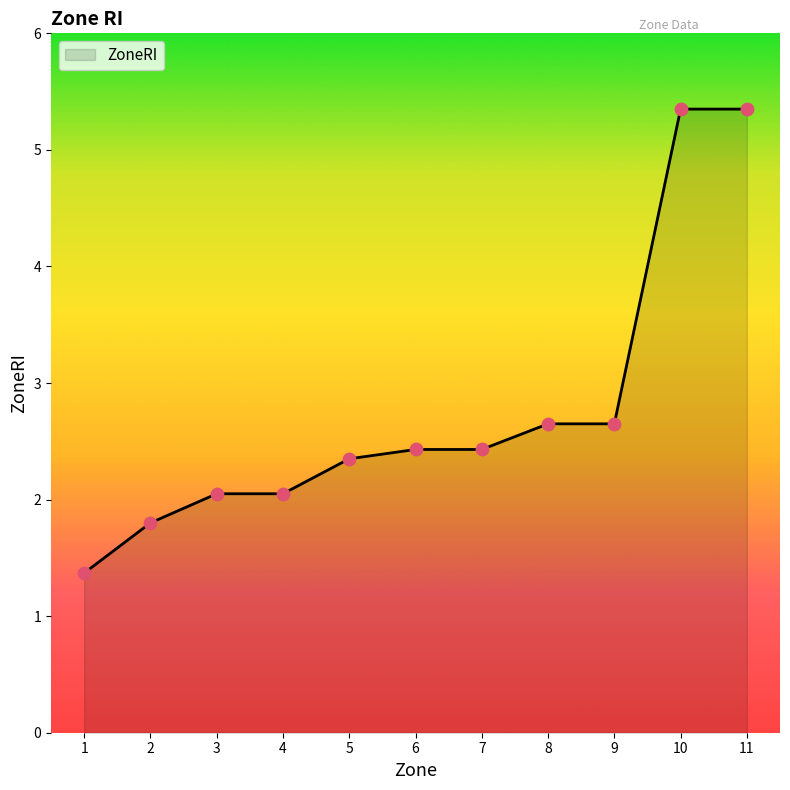

Which has a higher value, 8 or 7?

8